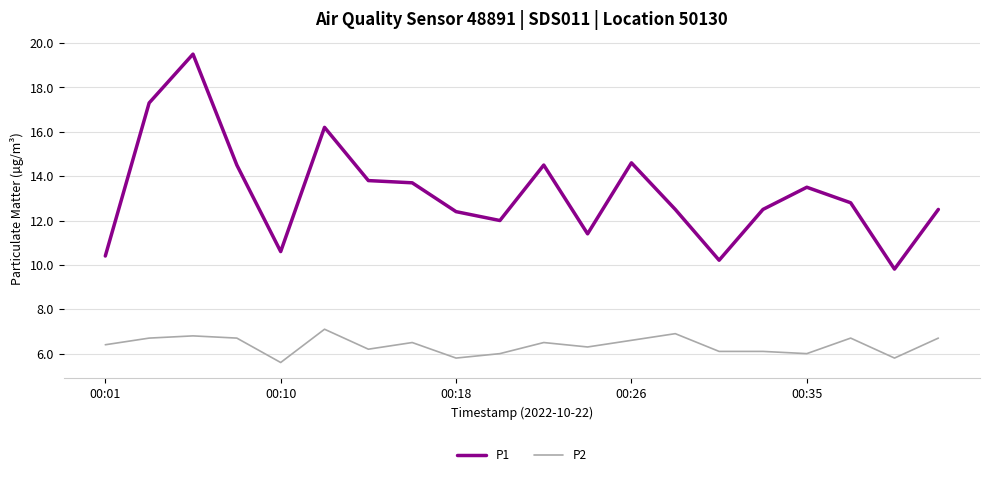

Which series has the widest spread of values?

P1